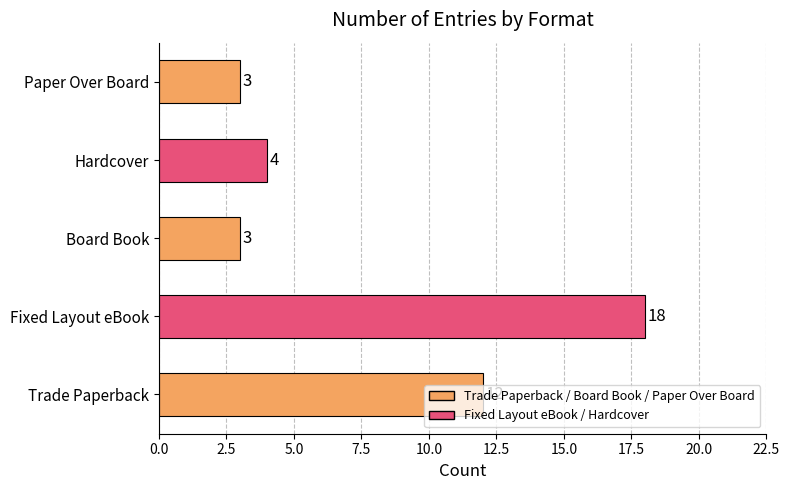

What is the difference between the second highest and minimum values?

9